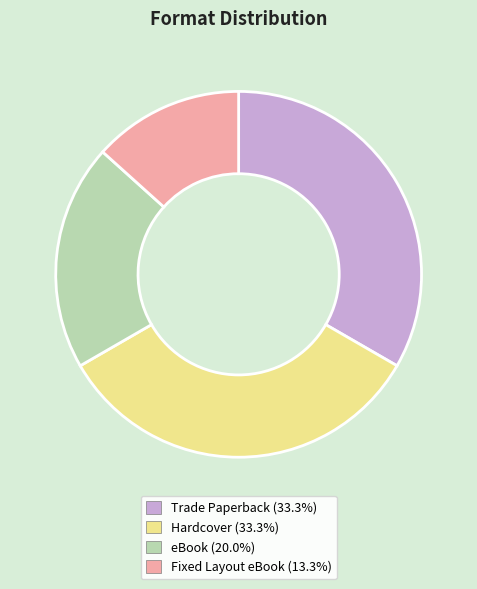

Approximately how many times larger is the value at Fixed Layout eBook (13.3%) compared to eBook (20.0%)?

0.7